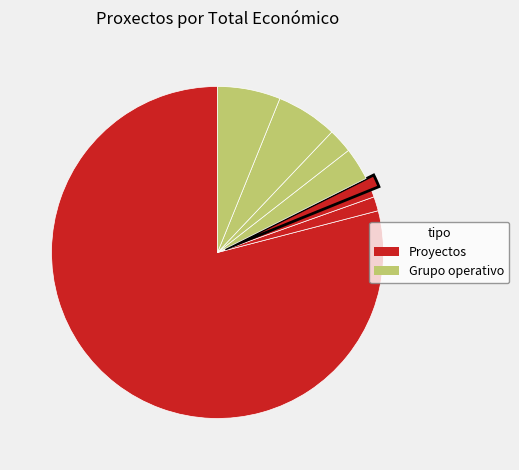

How many segments does this pie chart have?

8